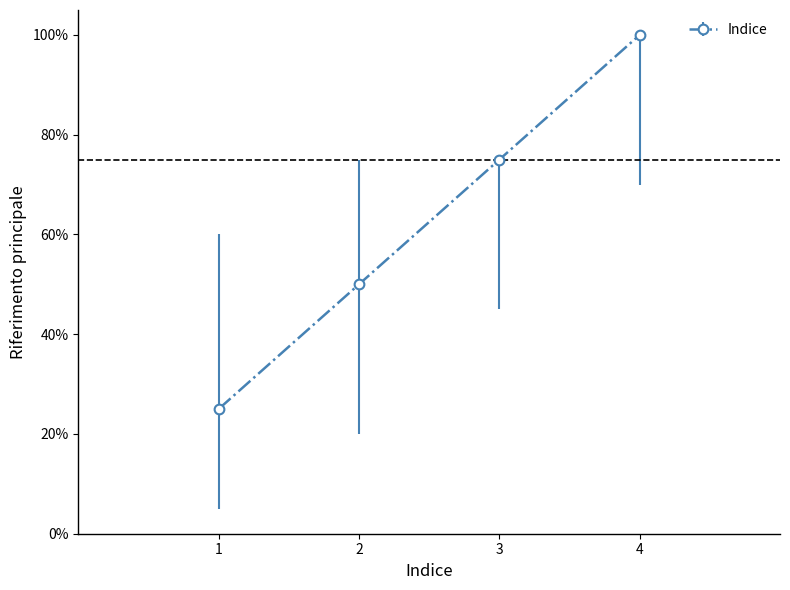

Is this an area chart (filled region under the line)?

No